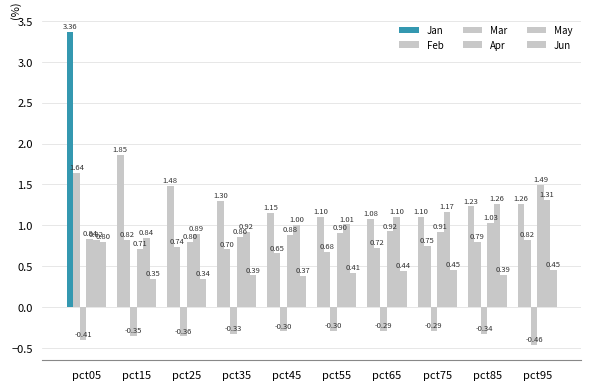

Where is Jun nearest to the value 0?

pct25